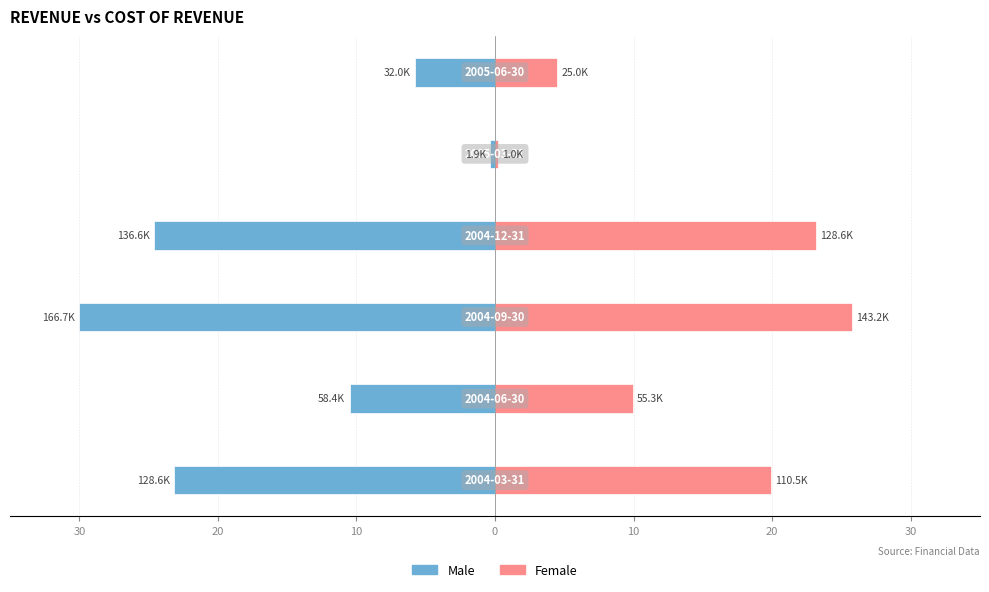

Reading left to right, list all the values displayed in this chart.

Male: -23.1	-10.5	-30.0	-24.6	-0.3	-5.8
Female: 19.9	9.9	25.8	23.1	0.2	4.5